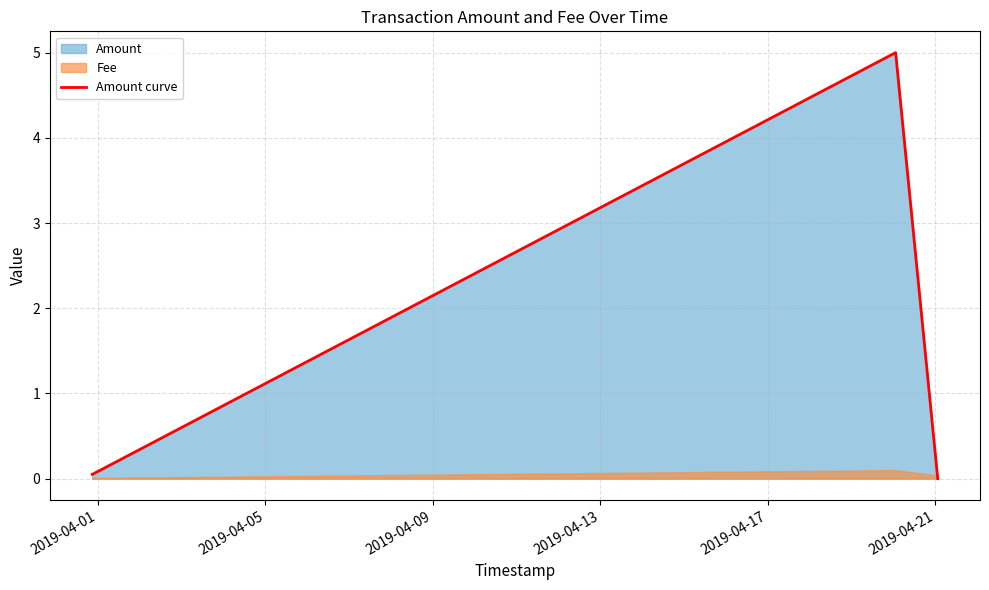

How many values exceed 0?

3